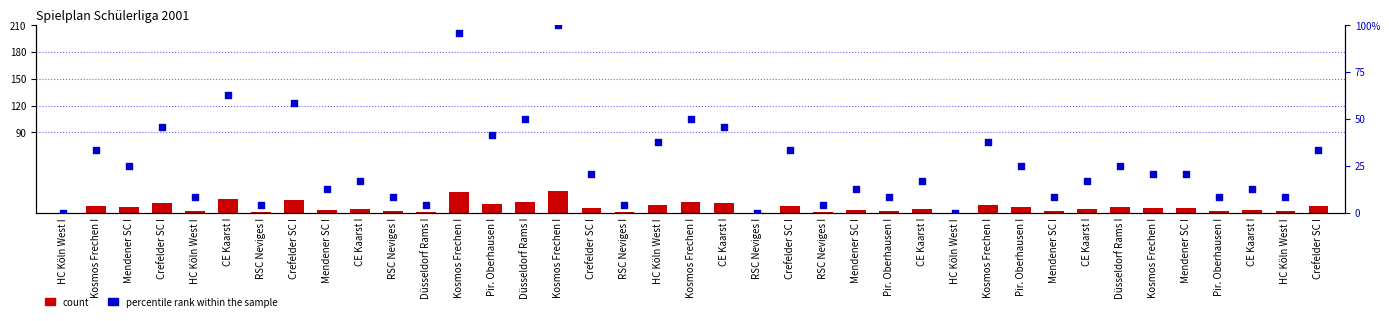

What are all the series names shown in the legend?

count, percentile rank within the sample